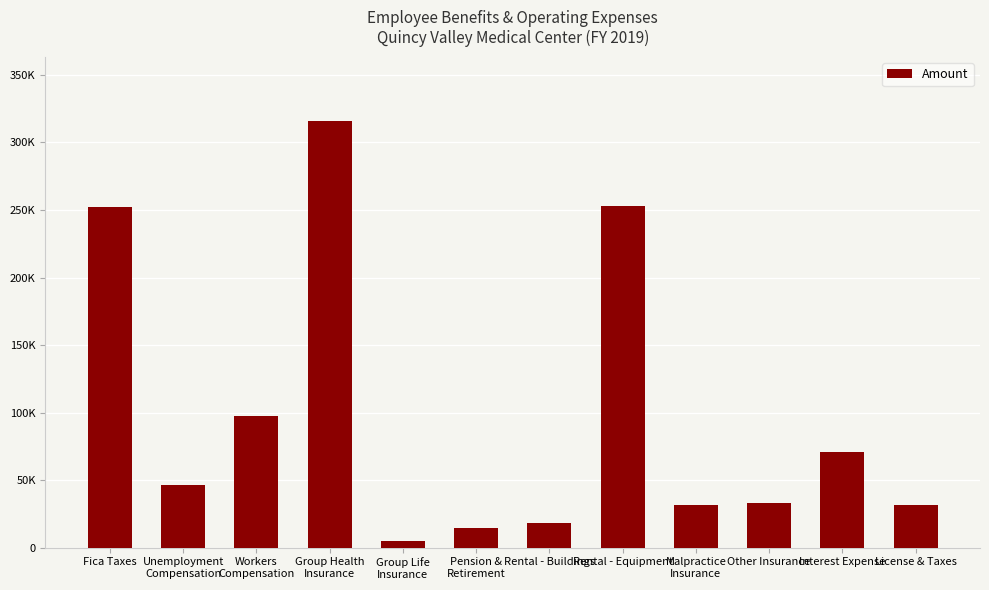

Are the bars horizontal?

No